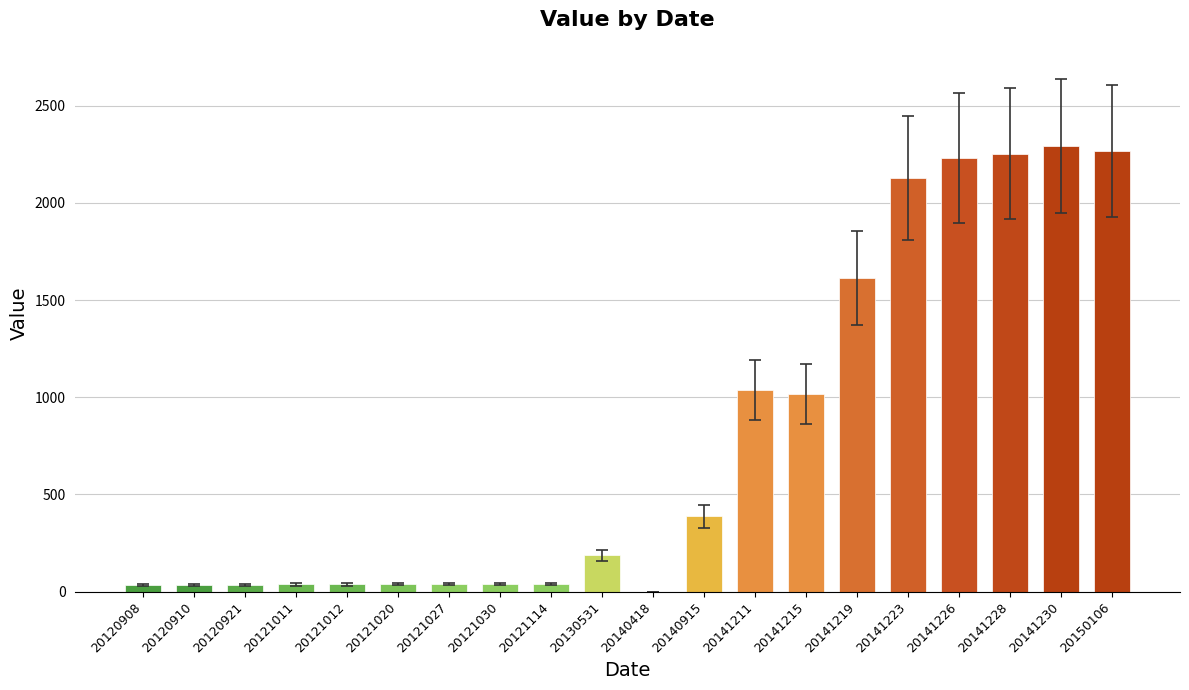

What is the sum of all values?

15735